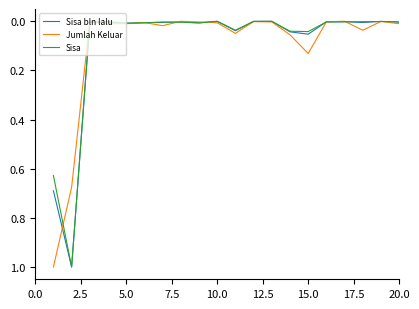

What is the greatest value displayed?

1.0